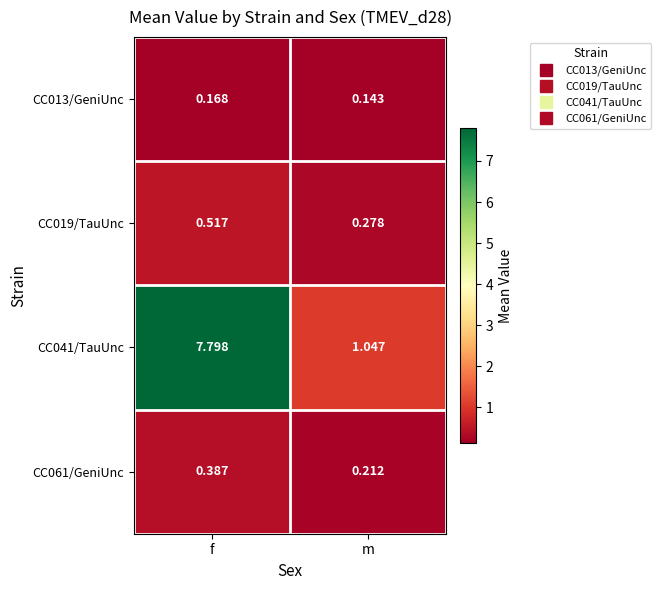

List the labels in order of CC013/GeniUnc value, smallest first.

m, f